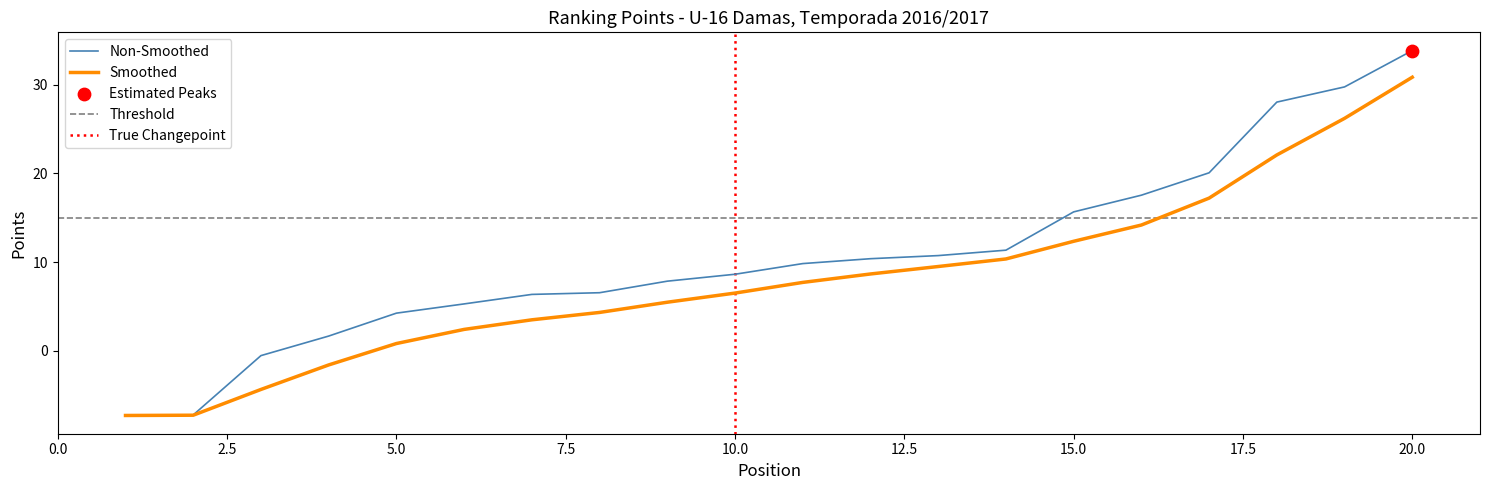

What is the lowest value of the Smoothed series?

-7.3